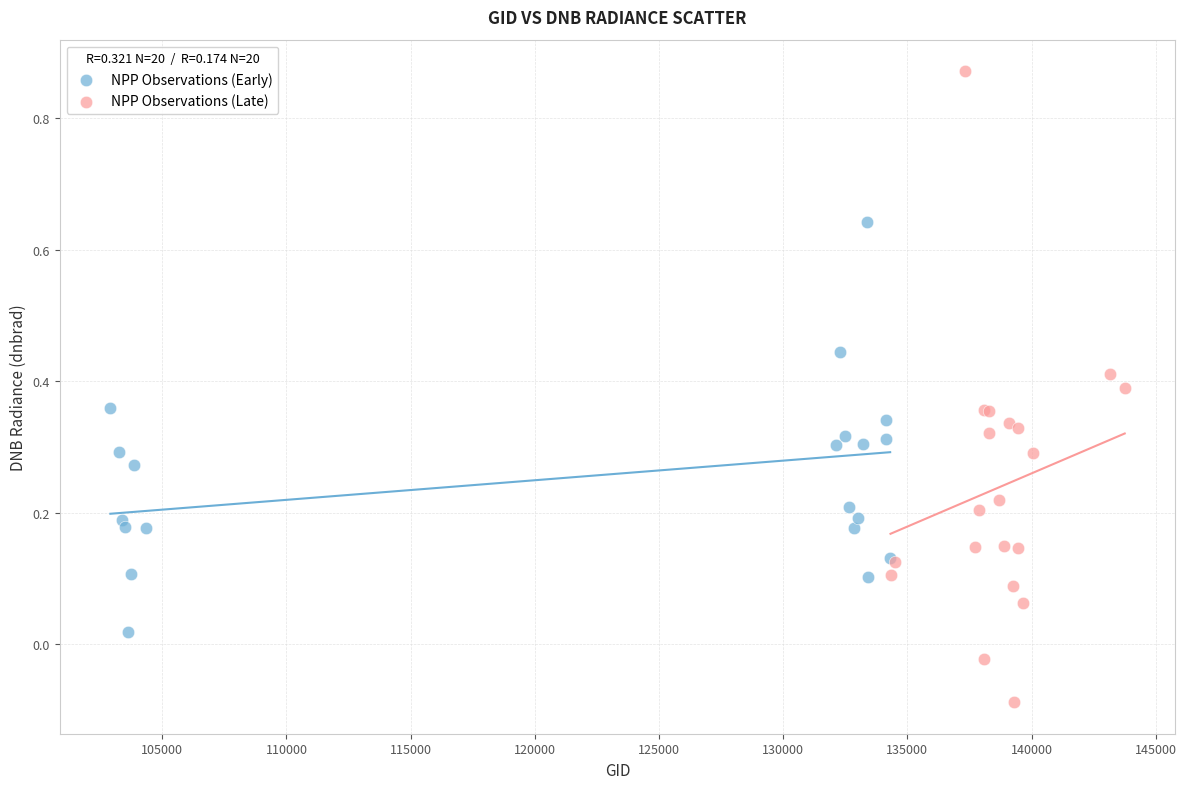

Which series reaches the maximum Y coordinate?

NPP Observations (Late)